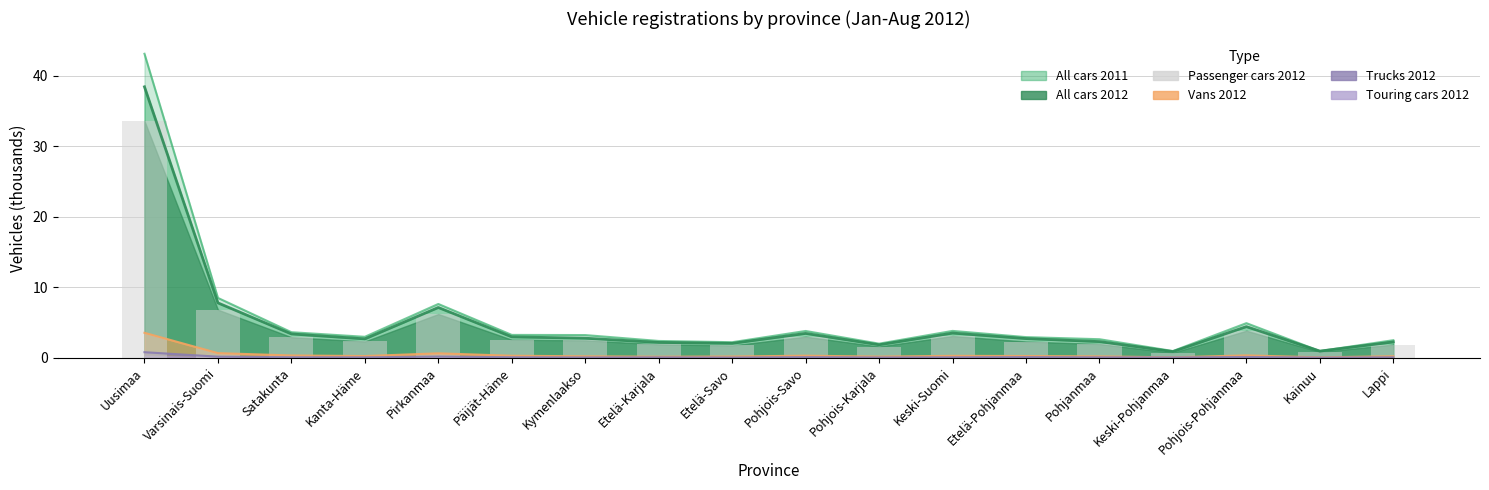

Where does the All cars 2012 series first go above 2?

Uusimaa